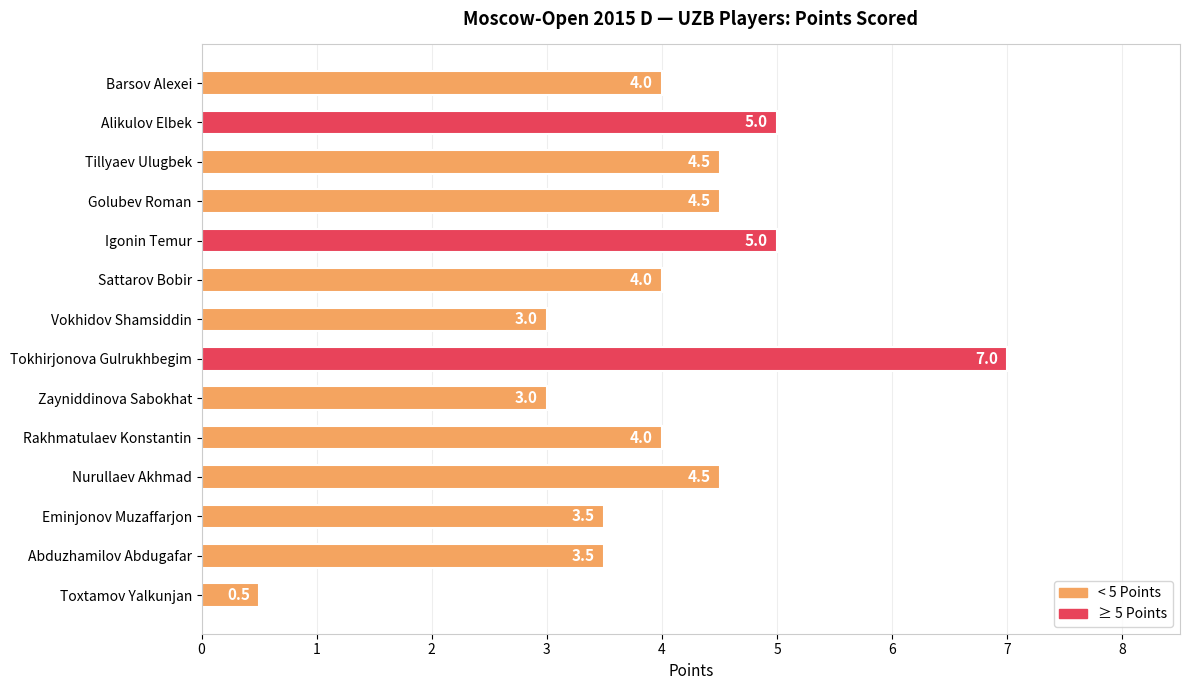

Is it true that the value at Tillyaev Ulugbek is 4.5?

True